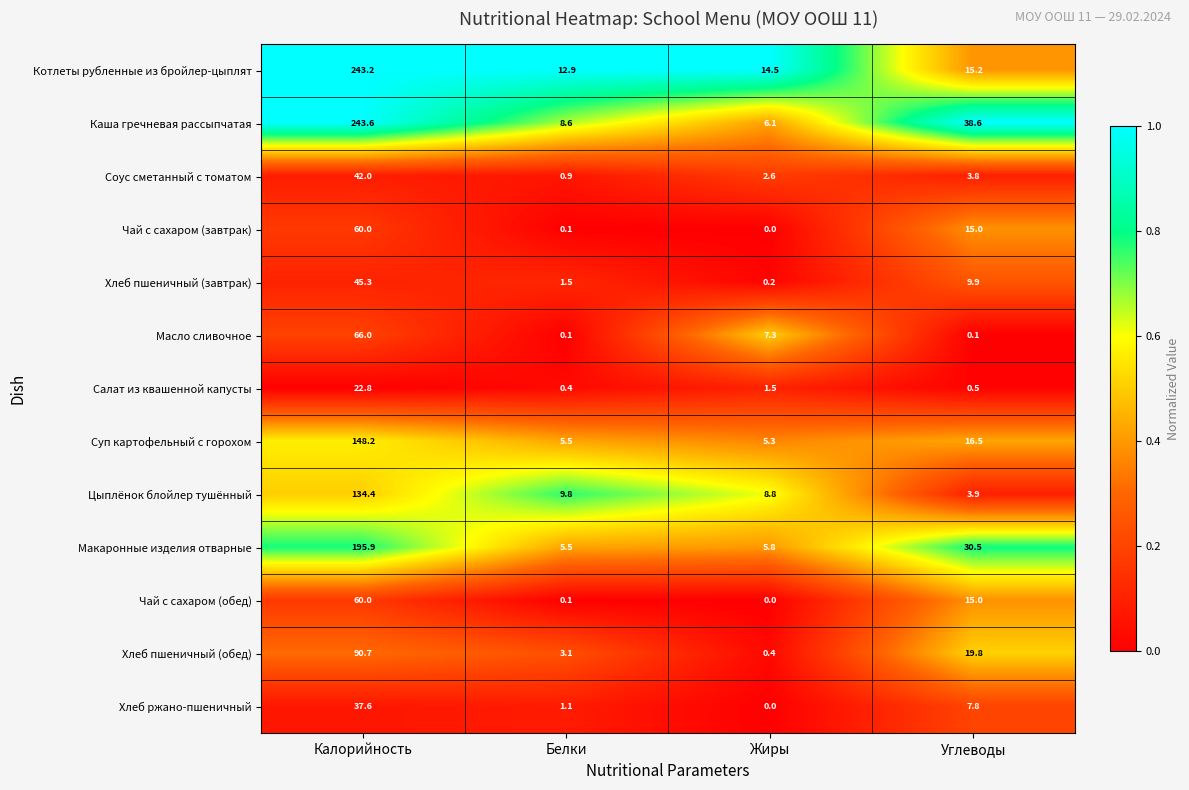

True or false: Суп картофельный с горохом has a value of 2.0 at Жиры.

False